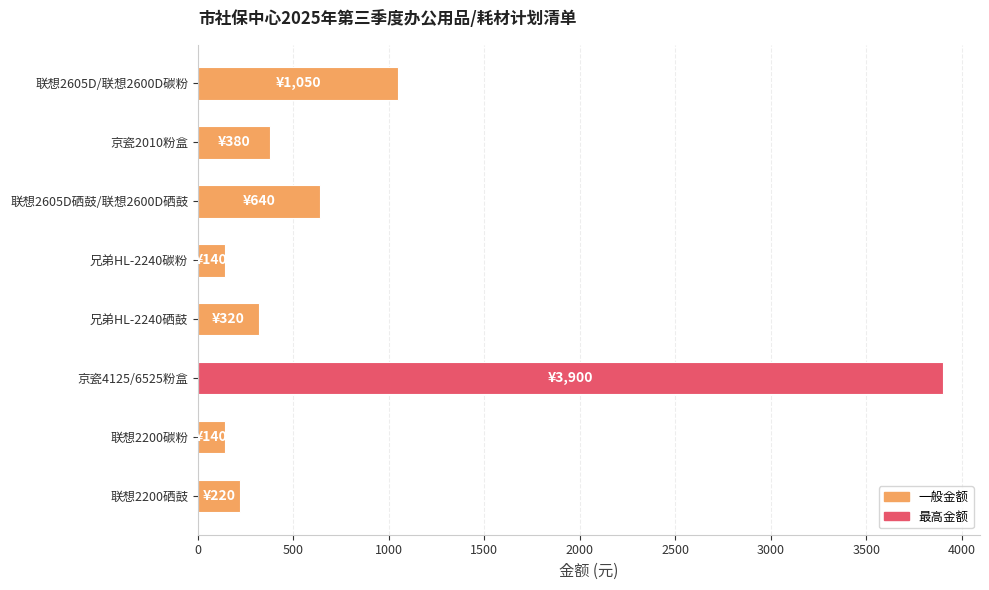

The value at 联想2200硒鼓 is 358. True or false?

False